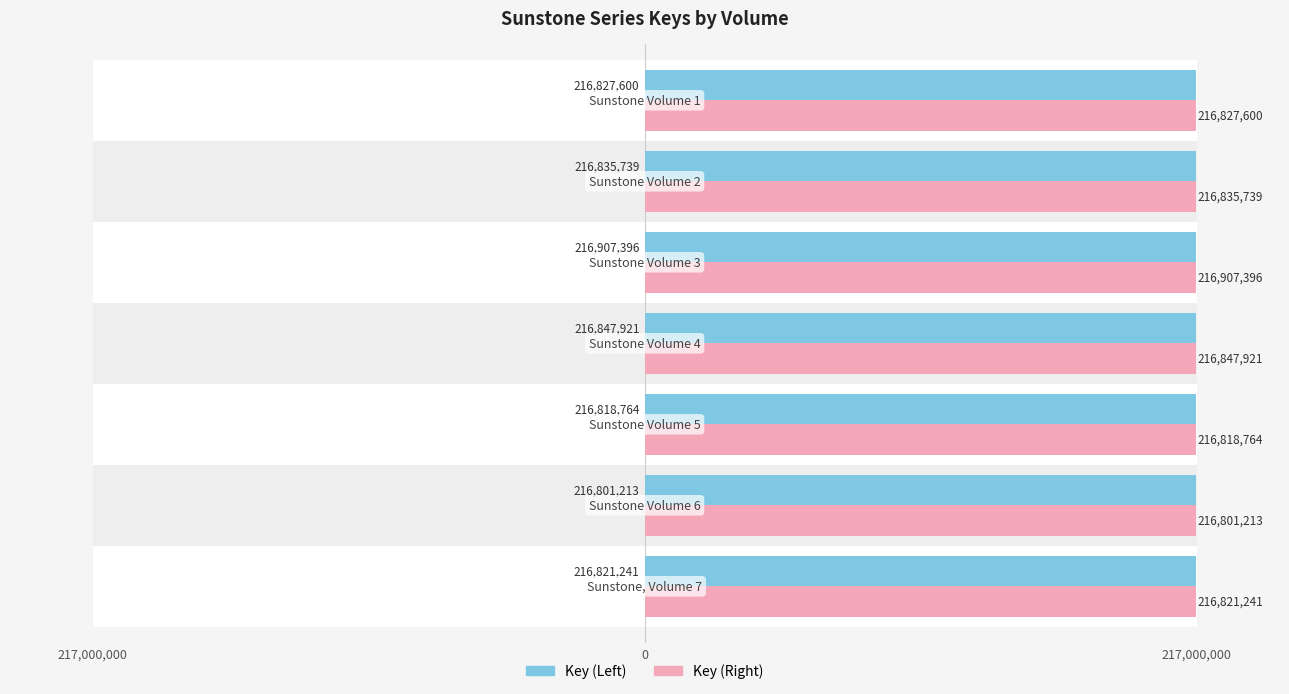

Is the value of Key (Right) at 6 greater than the value of Key (Left) at 4?

No